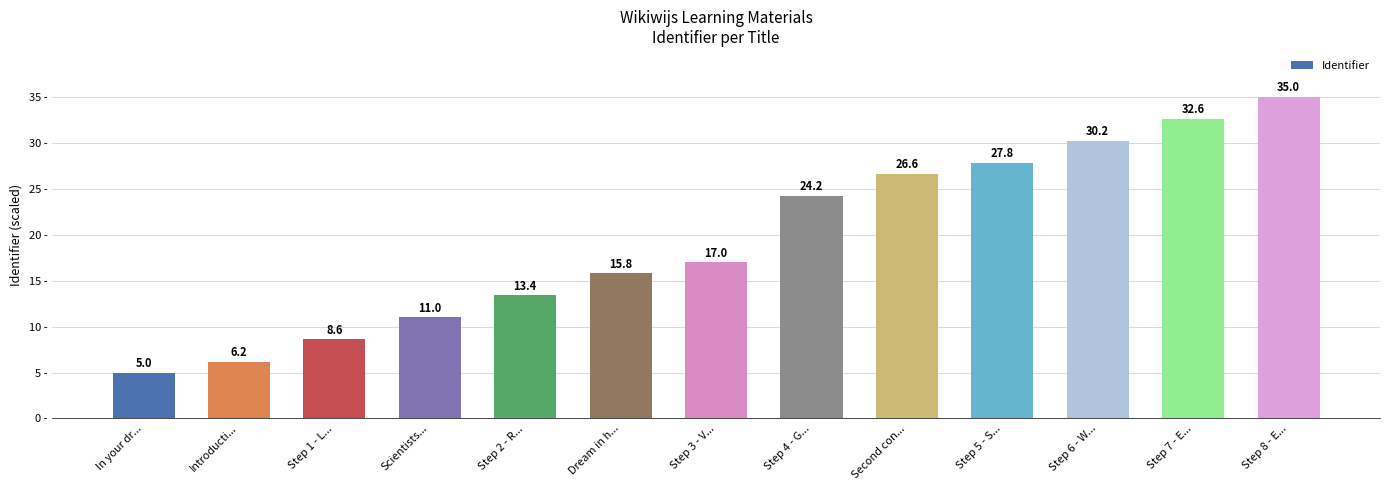

The value at Step 6 - W... is 53.4. True or false?

False